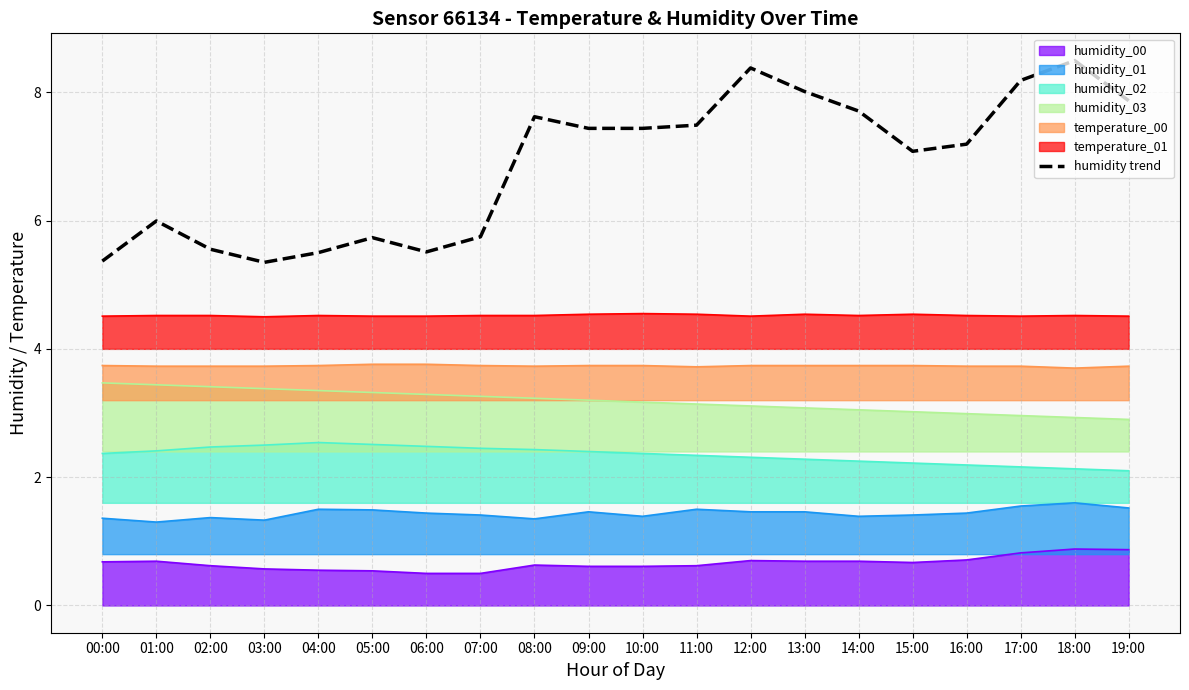

Rank the categories by value from lowest to highest.

03:00, 00:00, 04:00, 06:00, 02:00, 05:00, 07:00, 01:00, 15:00, 16:00, 09:00, 10:00, 11:00, 08:00, 14:00, 19:00, 13:00, 17:00, 12:00, 18:00